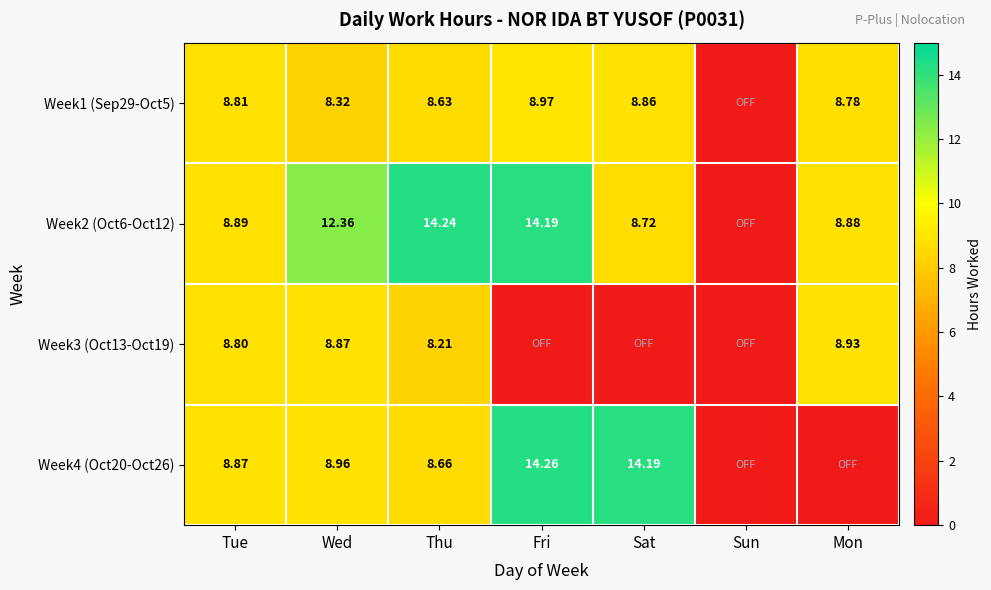

Is the value of Week3 (Oct13-Oct19) at Tue greater than the value of Week1 (Sep29-Oct5) at Wed?

Yes